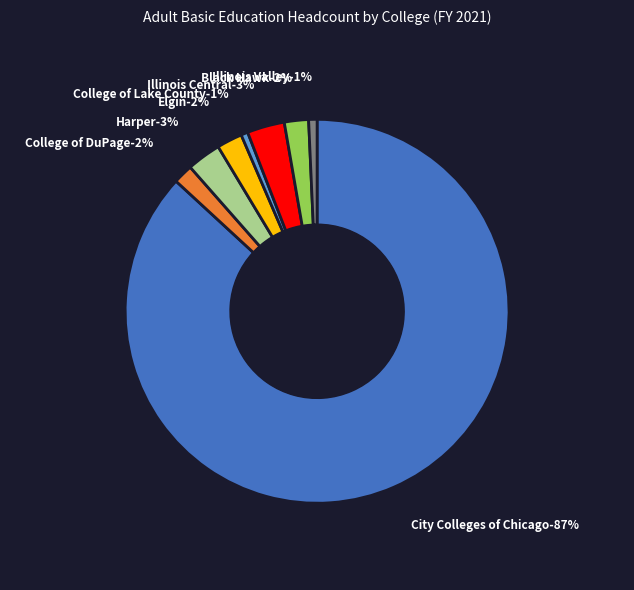

Rank the categories by value from highest to lowest.

City Colleges of Chicago, Illinois Central, Harper, Elgin, Black Hawk, College of DuPage, Illinois Valley, College of Lake County